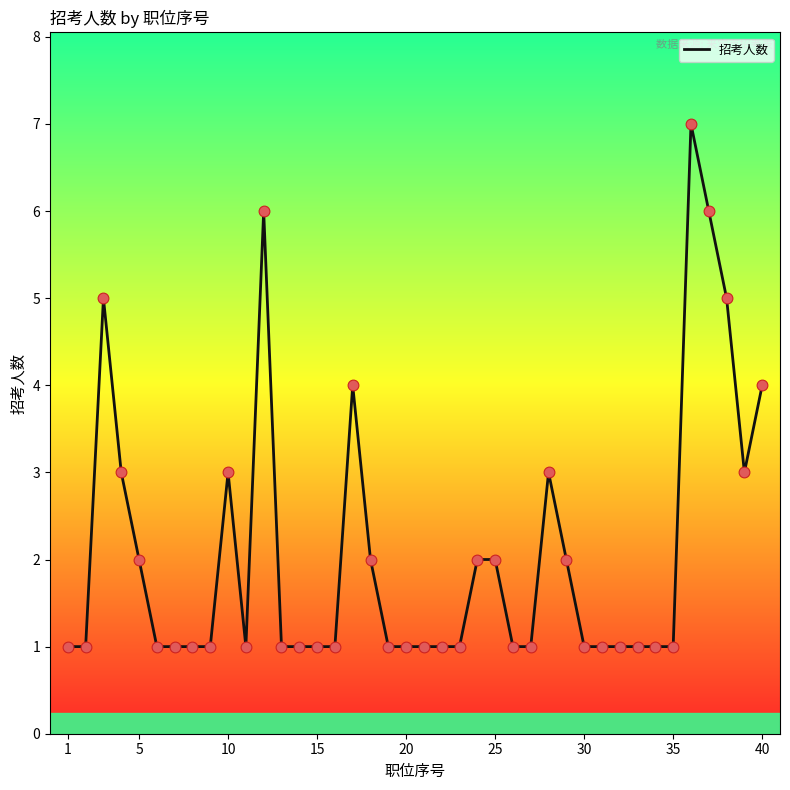

What is the greatest value displayed?

7